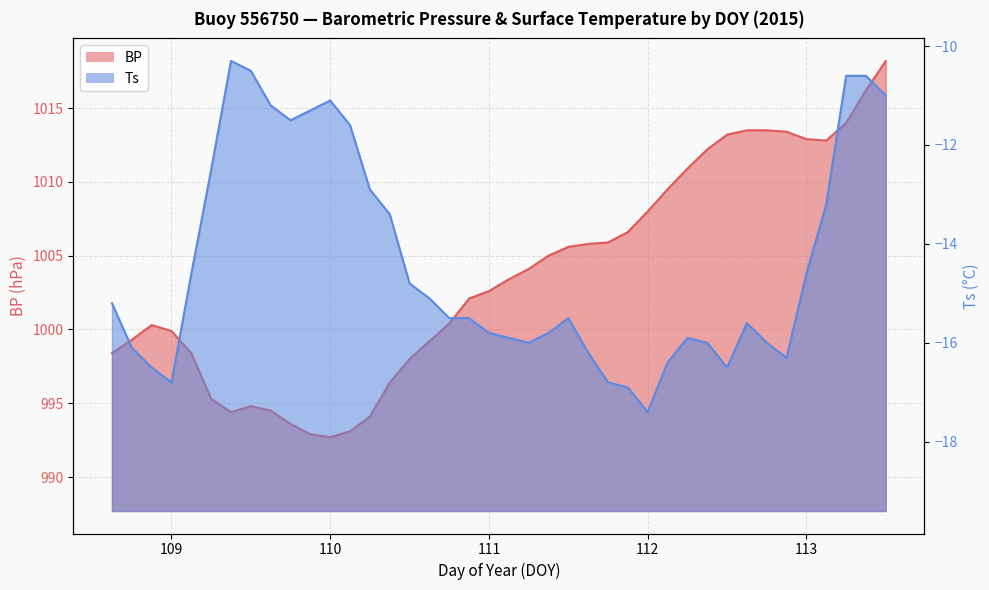

Reading right to left, list all the values displayed in this chart.

BP: 1018.2	1016.2	1014.0	1012.8	1012.9	1013.4	1013.5	1013.5	1013.2	1012.2	1010.9	1009.5	1008.0	1006.6	1005.9	1005.8	1005.6	1005.0	1004.1	1003.4	1002.6	1002.1	1000.4	999.2	998.0	996.4	994.1	993.1	992.7	992.9	993.6	994.5	994.8	994.4	995.3	998.4	999.9	1000.3	999.3	998.4
Ts: -11.0	-10.6	-10.6	-13.2	-14.6	-16.3	-16.0	-15.6	-16.5	-16.0	-15.9	-16.4	-17.4	-16.9	-16.8	-16.2	-15.5	-15.8	-16.0	-15.9	-15.8	-15.5	-15.5	-15.1	-14.8	-13.4	-12.9	-11.6	-11.1	-11.3	-11.5	-11.2	-10.5	-10.3	-12.5	-14.6	-16.8	-16.5	-16.1	-15.2